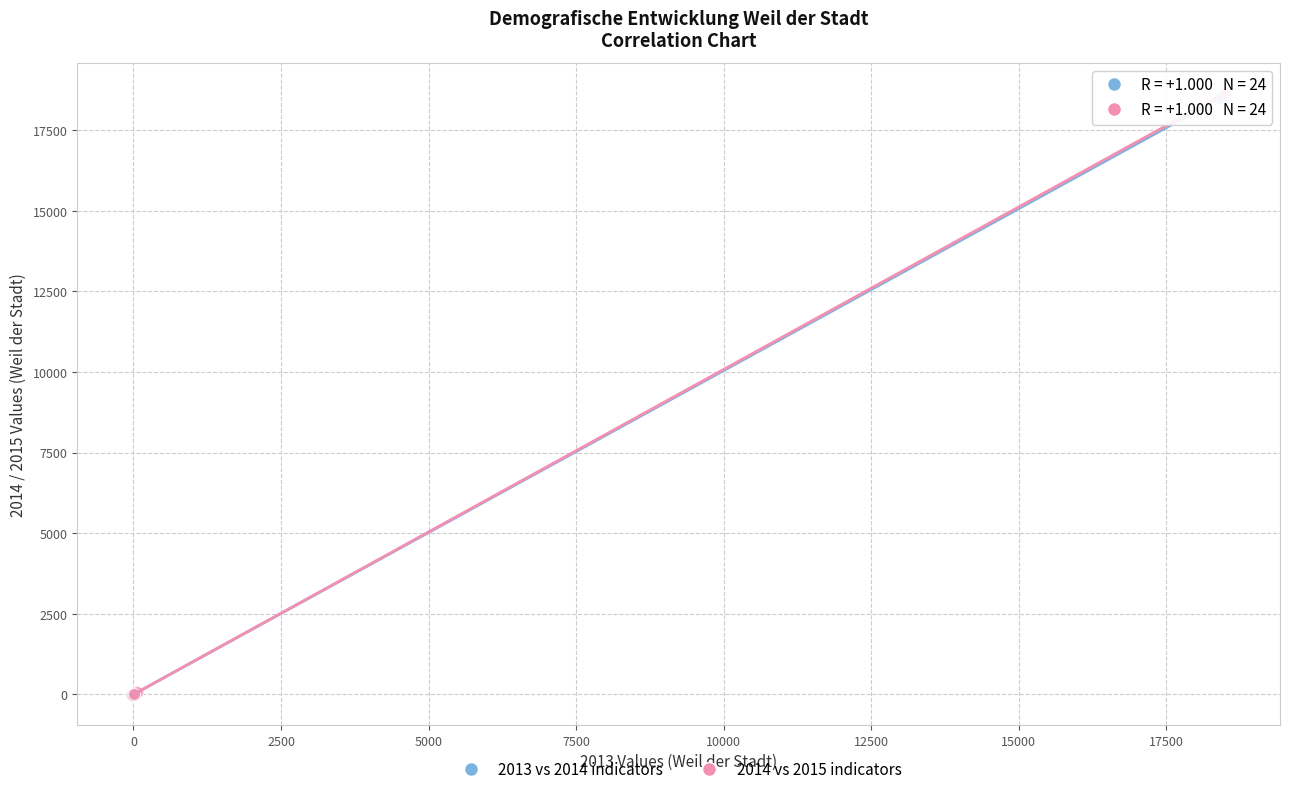

Which series has the largest Y range (max minus min)?

2014 vs 2015 indicators